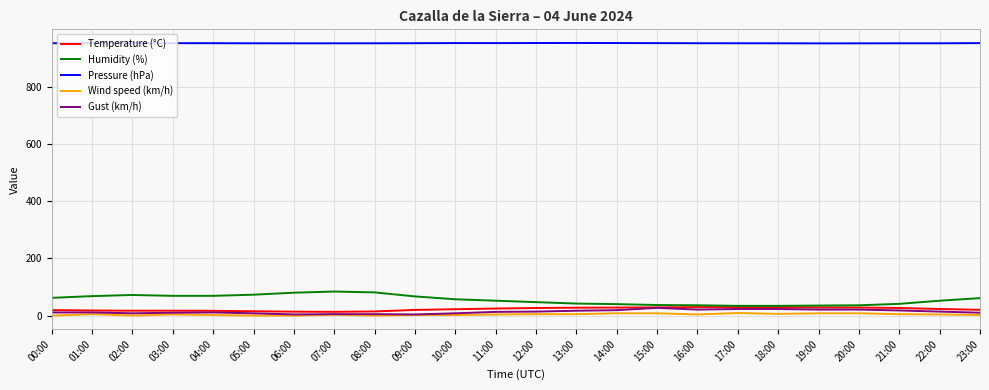

What is the average value of the Pressure (hPa) series?

951.3